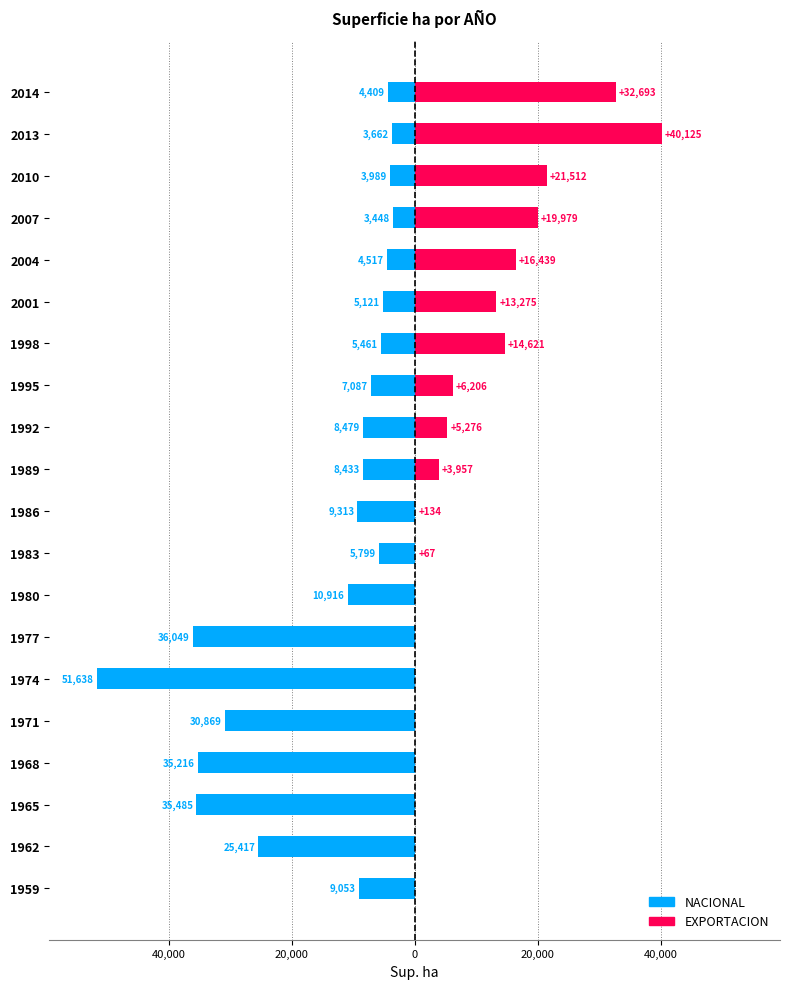

At 1977, list the series in order from largest to smallest.

EXPORTACION, NACIONAL